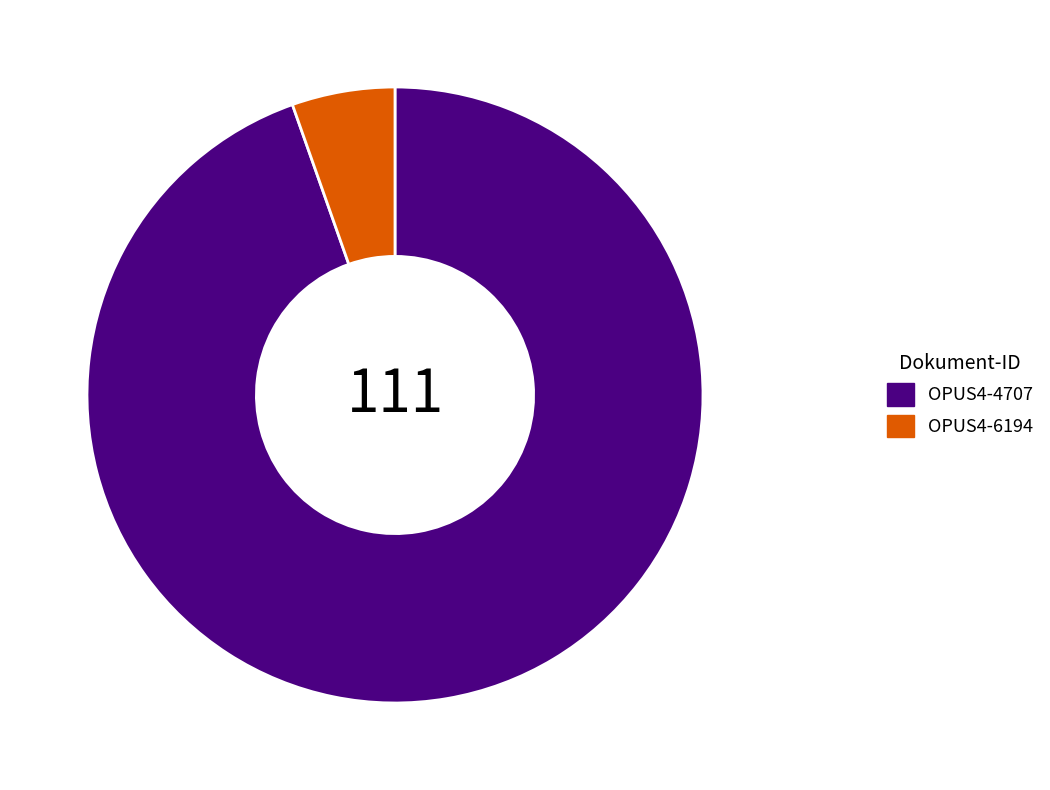

What is the ratio of the value at OPUS4-4707 to the value at OPUS4-6194?

17.5